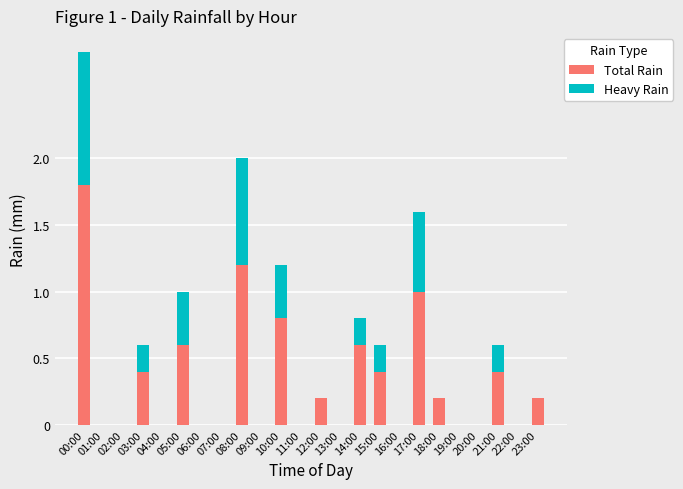

At which category is the sum across all series the highest?

00:00